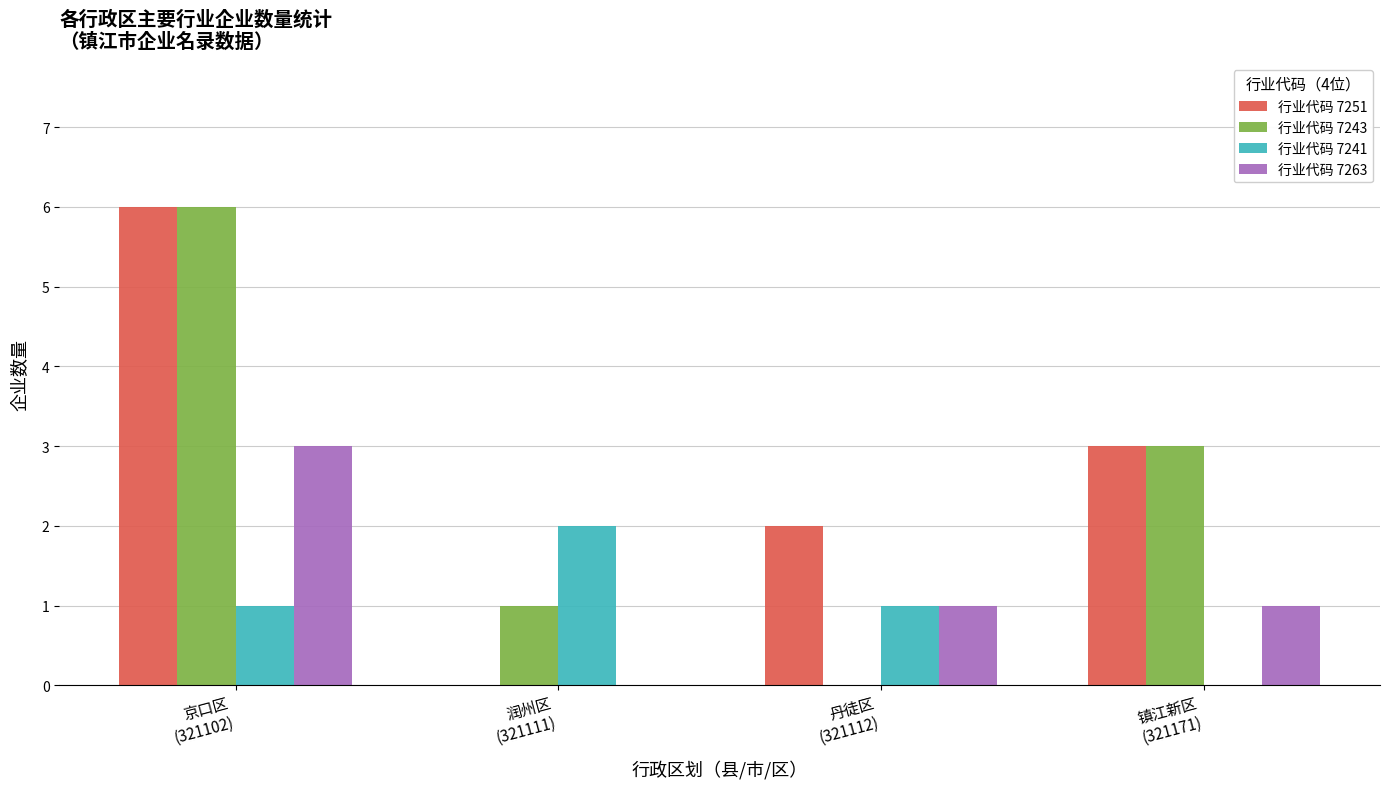

What is the sum of all 行业代码 7241 values?

4